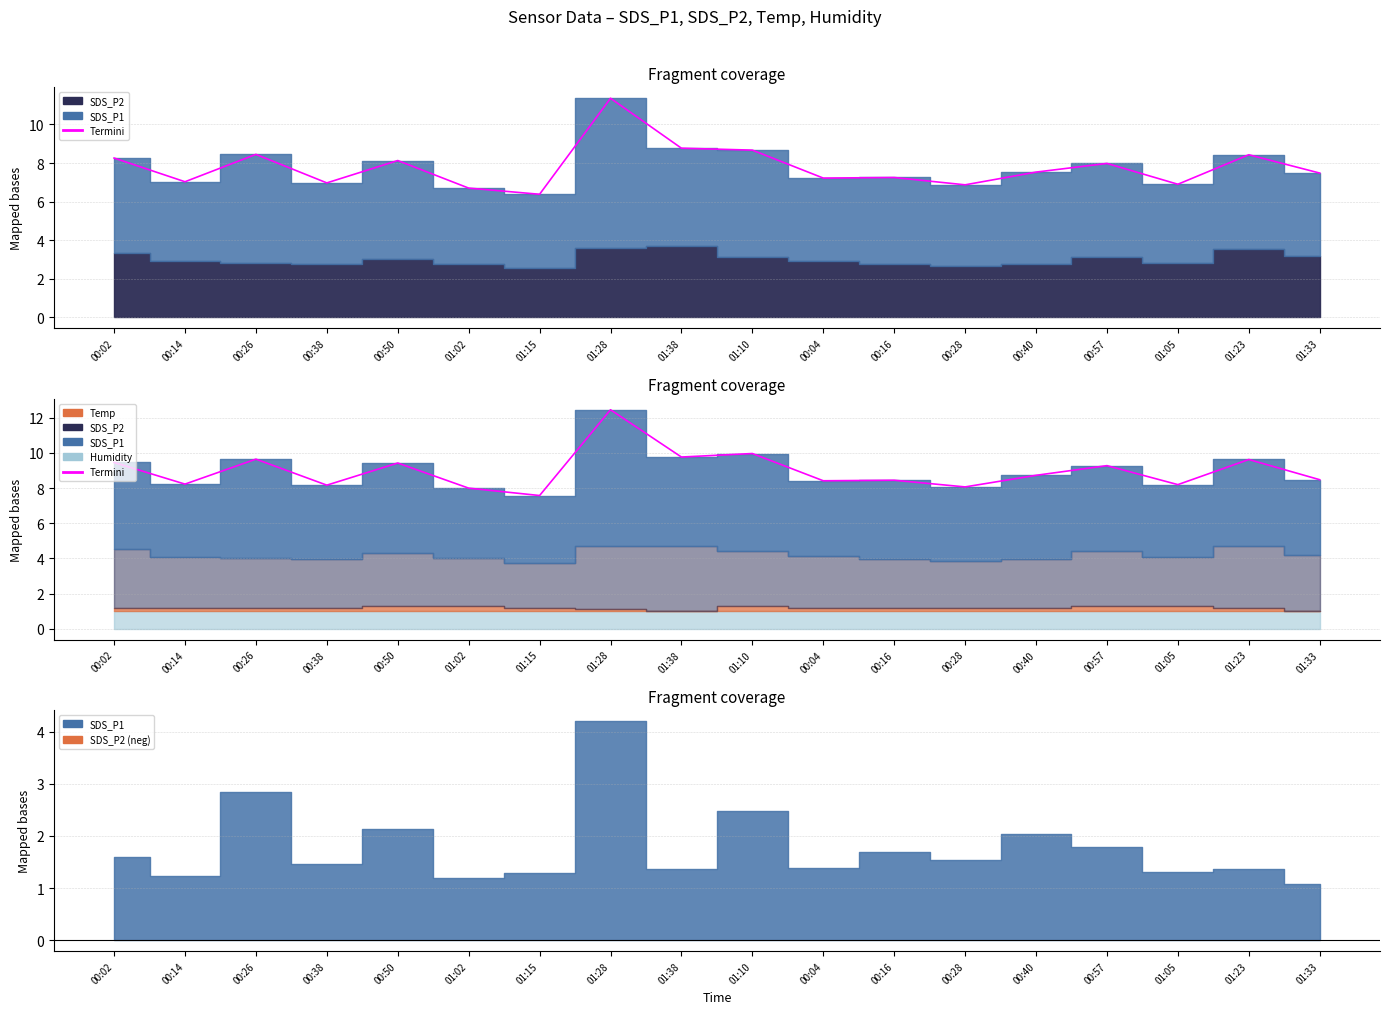

What is the difference between the second highest and minimum values?

2.4